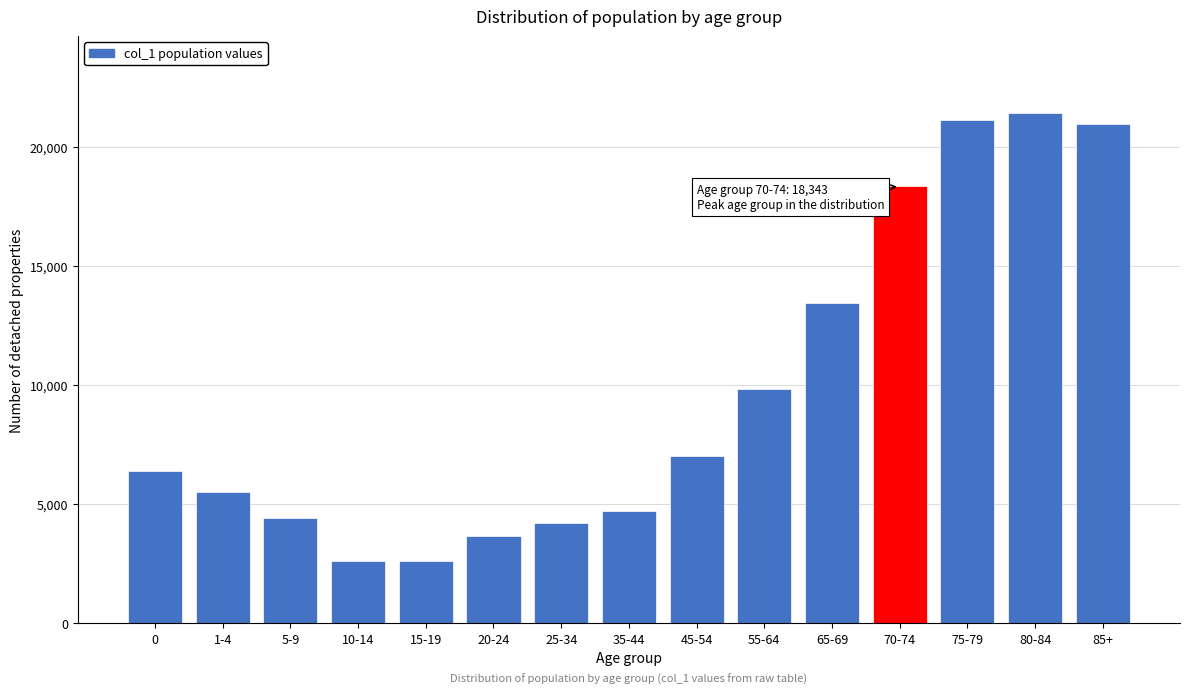

What is the difference between the second highest and second lowest values?

18494